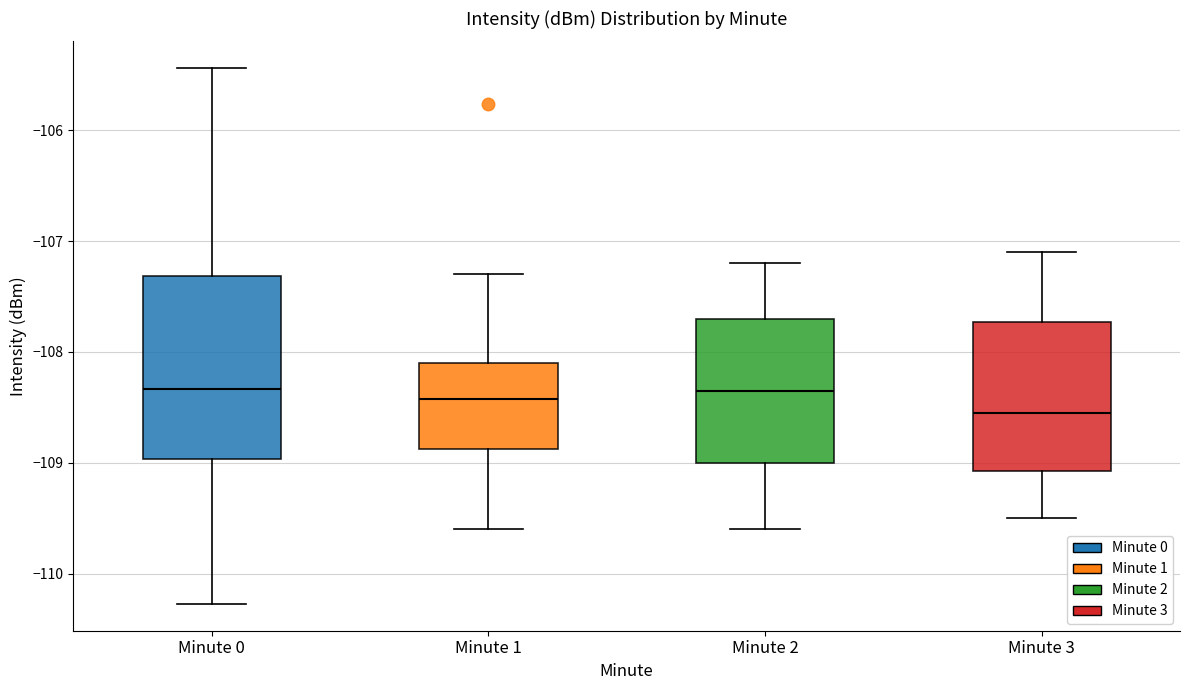

Where is the upper edge of the box for Minute 0 on the y-axis? The values are not printed on the chart, so give them approximately, as read against the axis.

-107.3